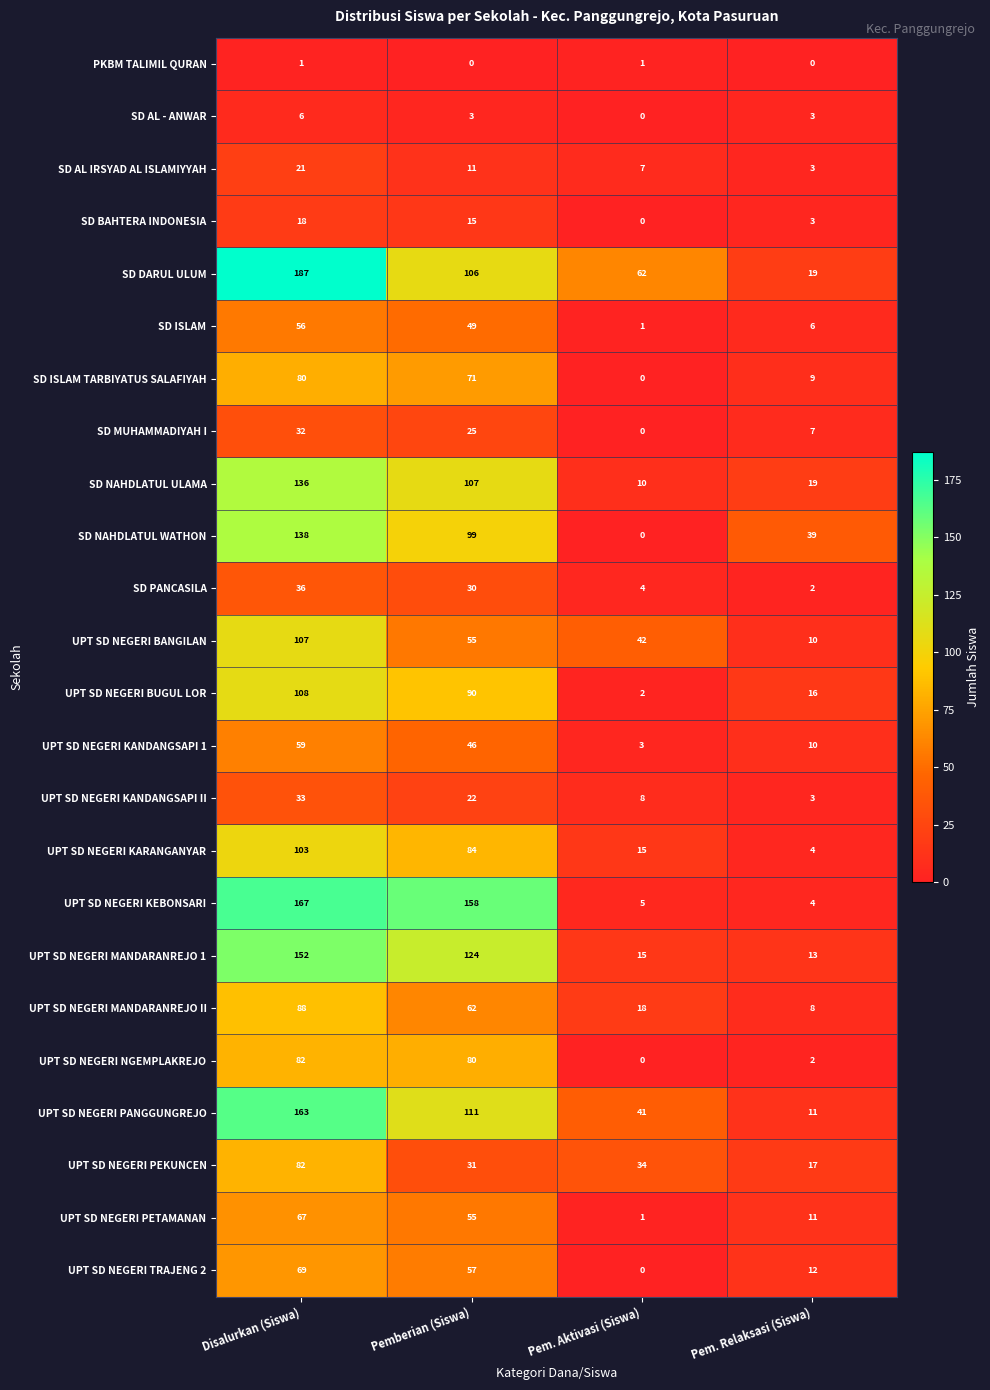

At how many categories does at least one series exceed 11?

4